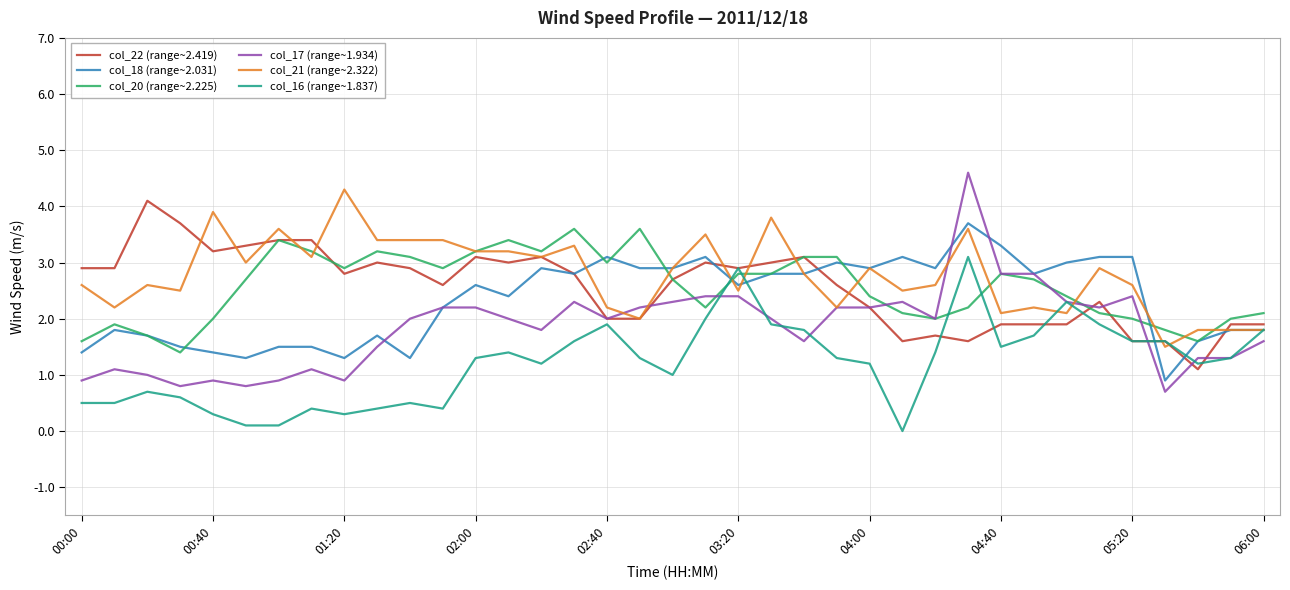

What is the maximum value for col_20 (range~2.225)?

3.6